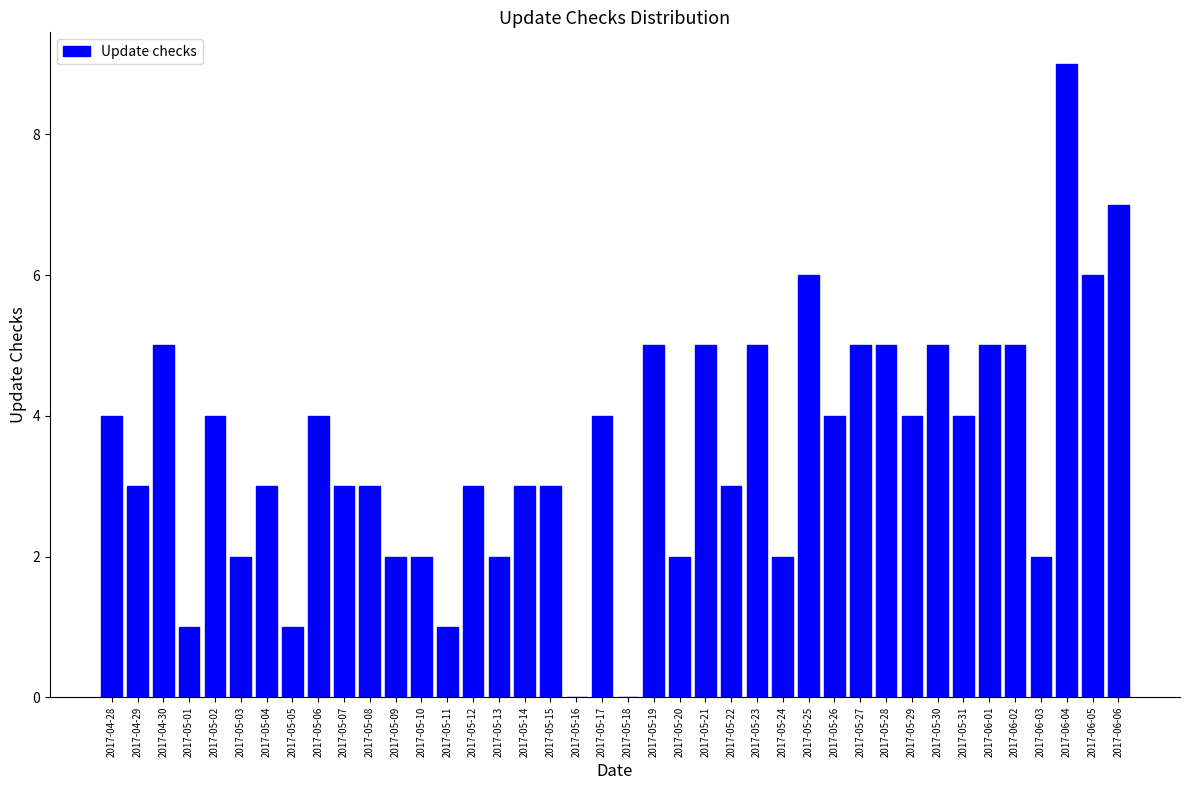

What is the greatest value displayed?

9